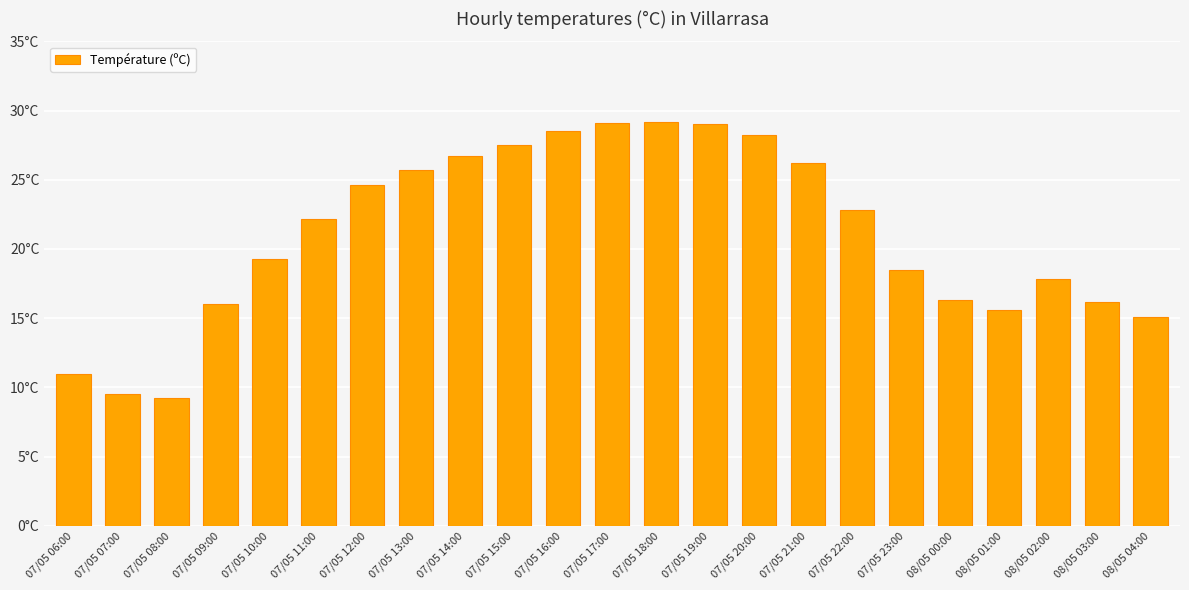

Approximately how many times larger is the value at 08/05 00:00 compared to 07/05 17:00?

0.6